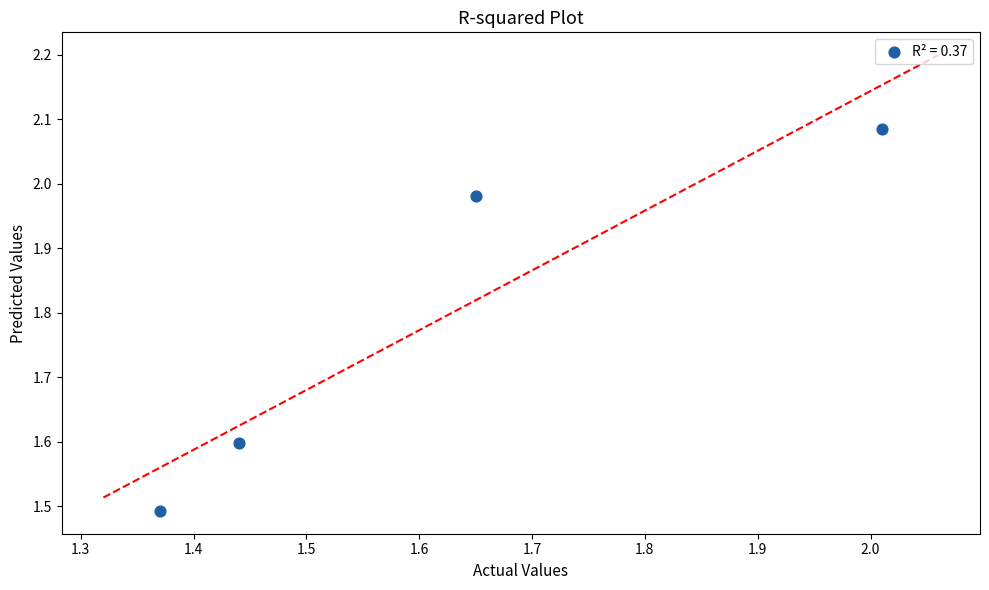

What is the range of X values (max minus min)?

0.6